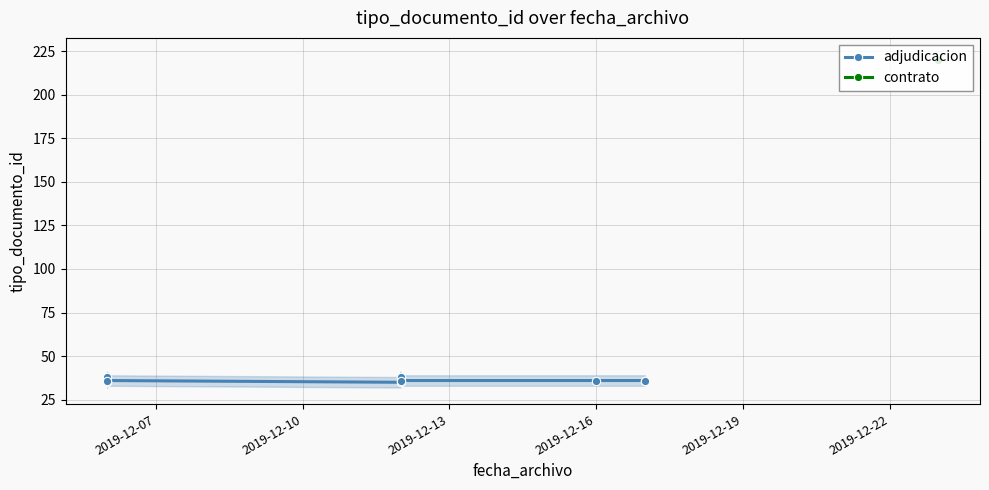

What position from the left is 2019-12-07?

1